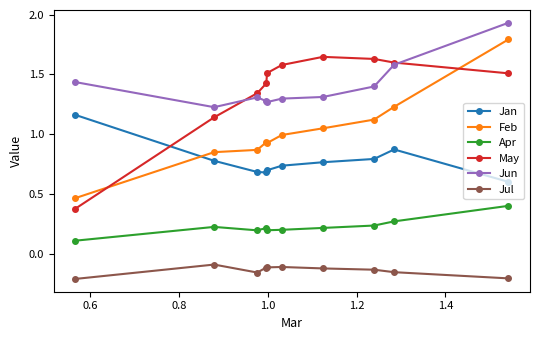

True or false: Jan and Apr intersect in this chart.

False